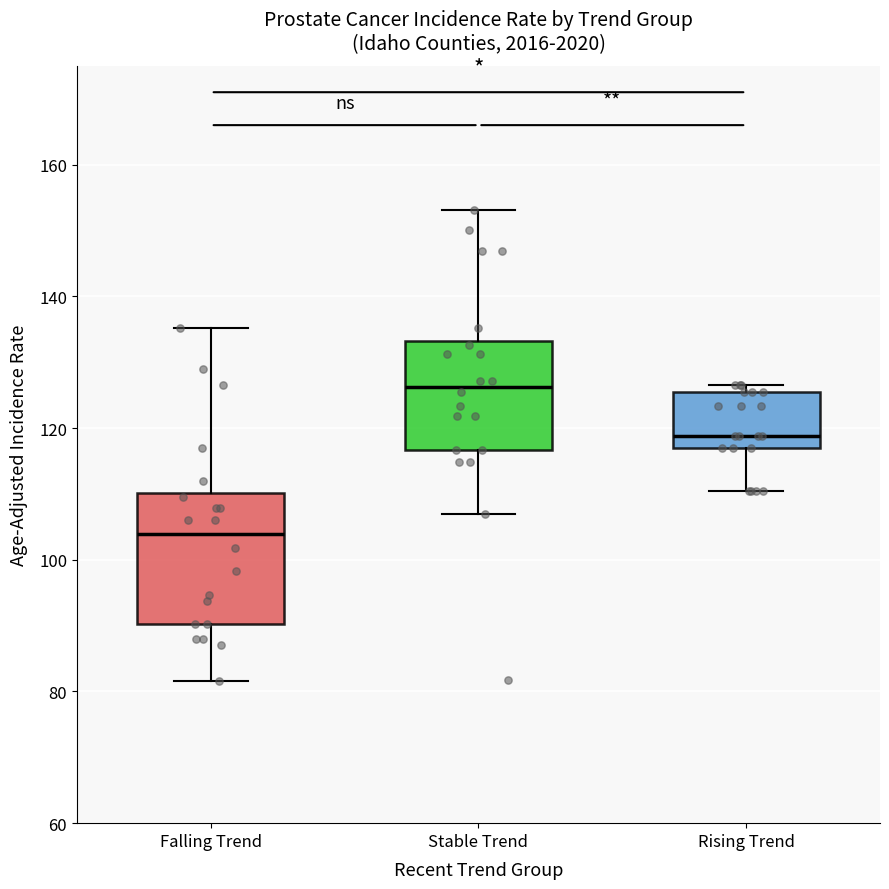

Reading left to right, read every box against the y-axis: the position of its median line, the range the box covers, and the ends of its whiskers. The values are not printed on the chart, so give them approximately, as read against the axis.

Falling Trend: median 104, box 90 to 110, whiskers 82 to 136
Stable Trend: median 126, box 116 to 134, whiskers 106 to 154
Rising Trend: median 118 (just above the box's lower edge), box 118 to 126, whiskers 110 to 126 (just above the box's upper edge)